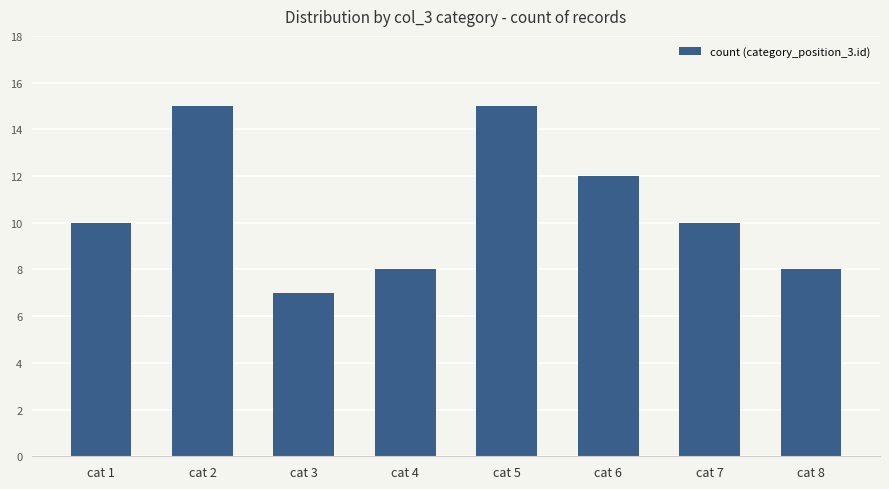

What is the sum of the values at cat 2 and cat 5?

30